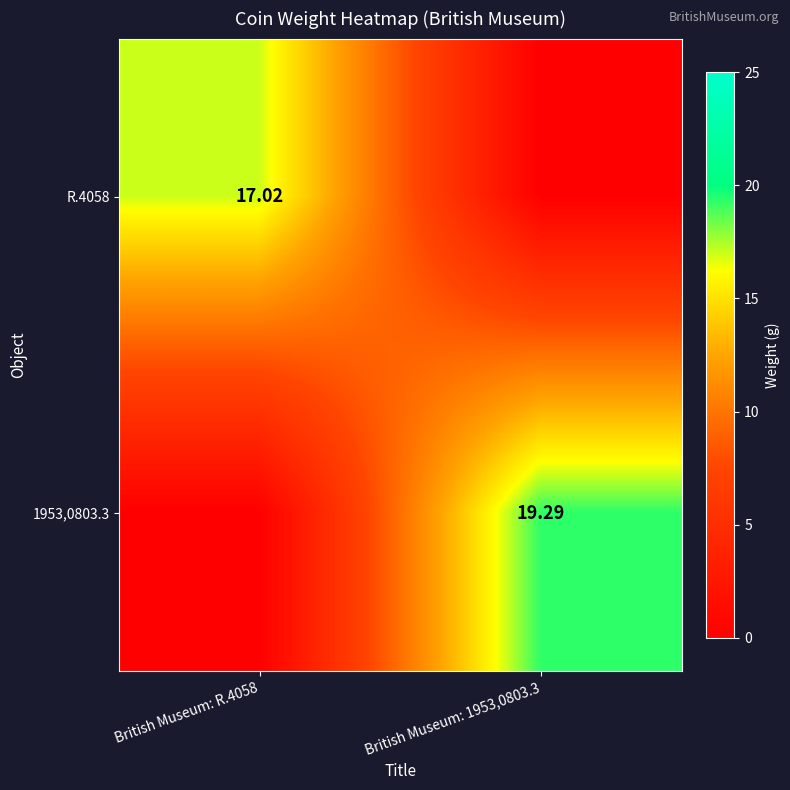

Between British Museum: R.4058 and British Museum: 1953,0803.3, which is larger?

British Museum: R.4058